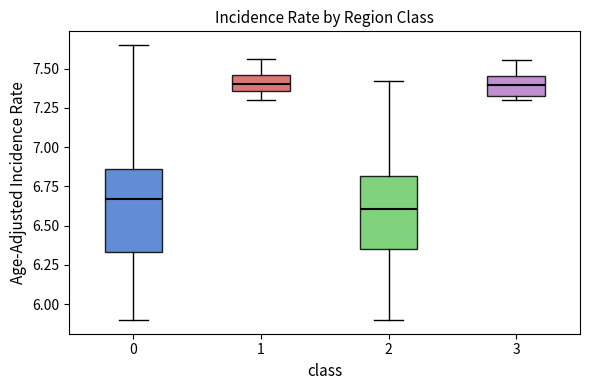

Which box is the tallest, from its lower edge to its upper edge?

0